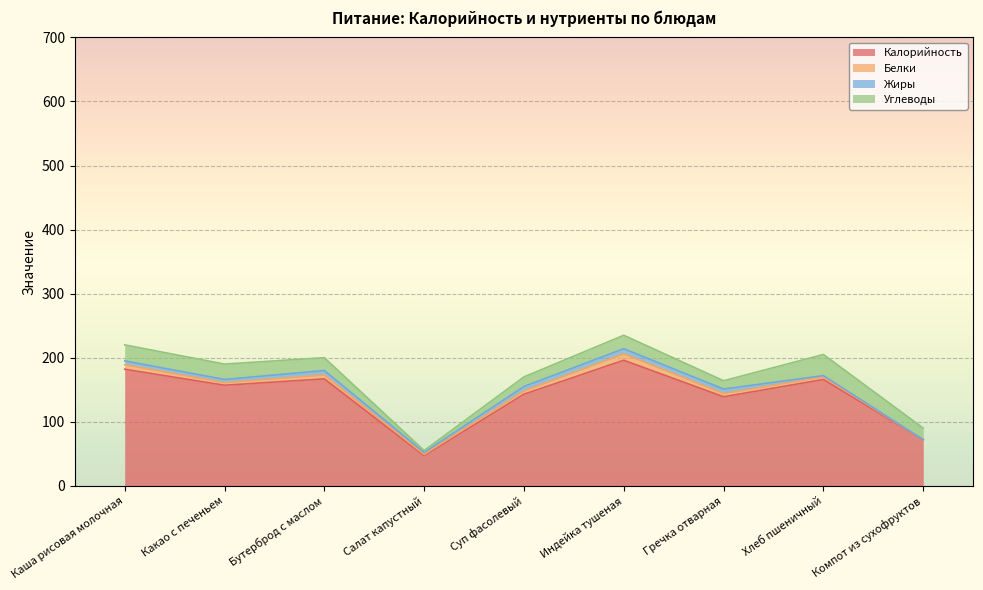

Rank the series at Бутерброд с маслом from lowest to highest value.

Белки, Жиры, Углеводы, Калорийность